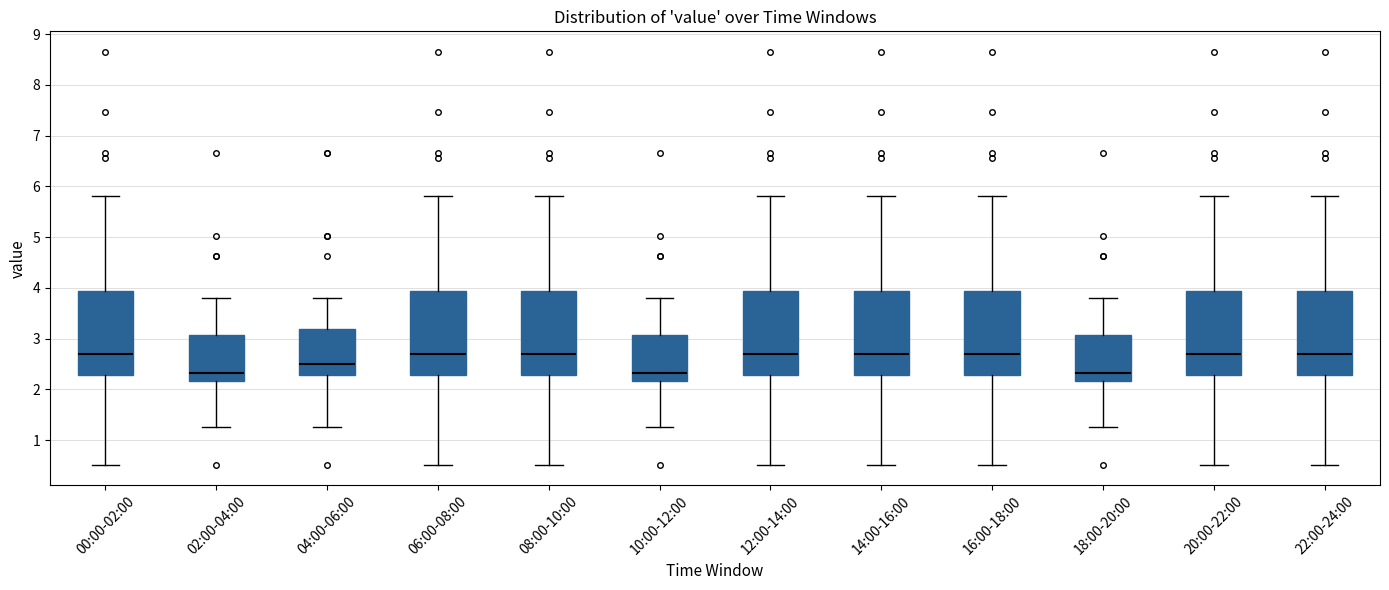

Where is the upper edge of the box for 08:00-10:00 on the y-axis? The values are not printed on the chart, so give them approximately, as read against the axis.

3.9